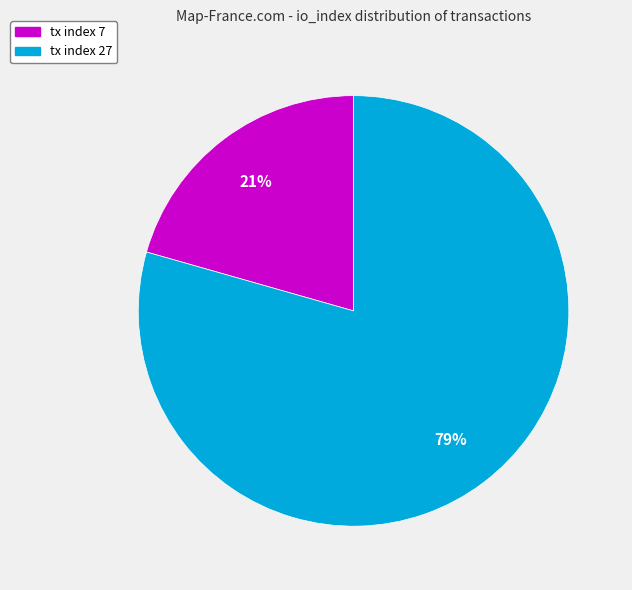

Which category has the smallest portion of the pie?

tx index 7